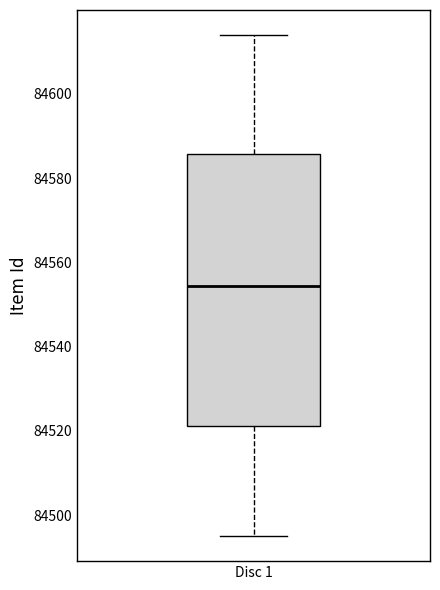

Where is the lower edge of the box for Disc 1 on the y-axis? The values are not printed on the chart, so give them approximately, as read against the axis.

84522